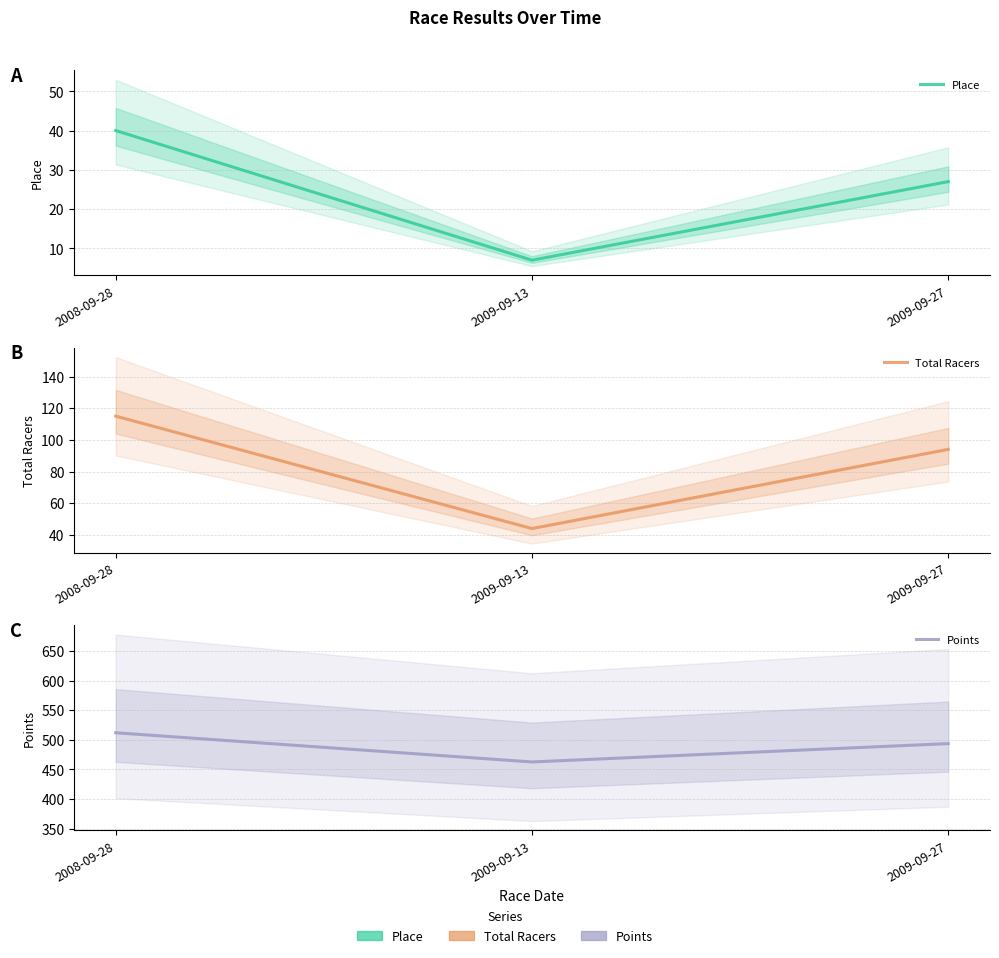

What is the average value of the Place series?

24.7